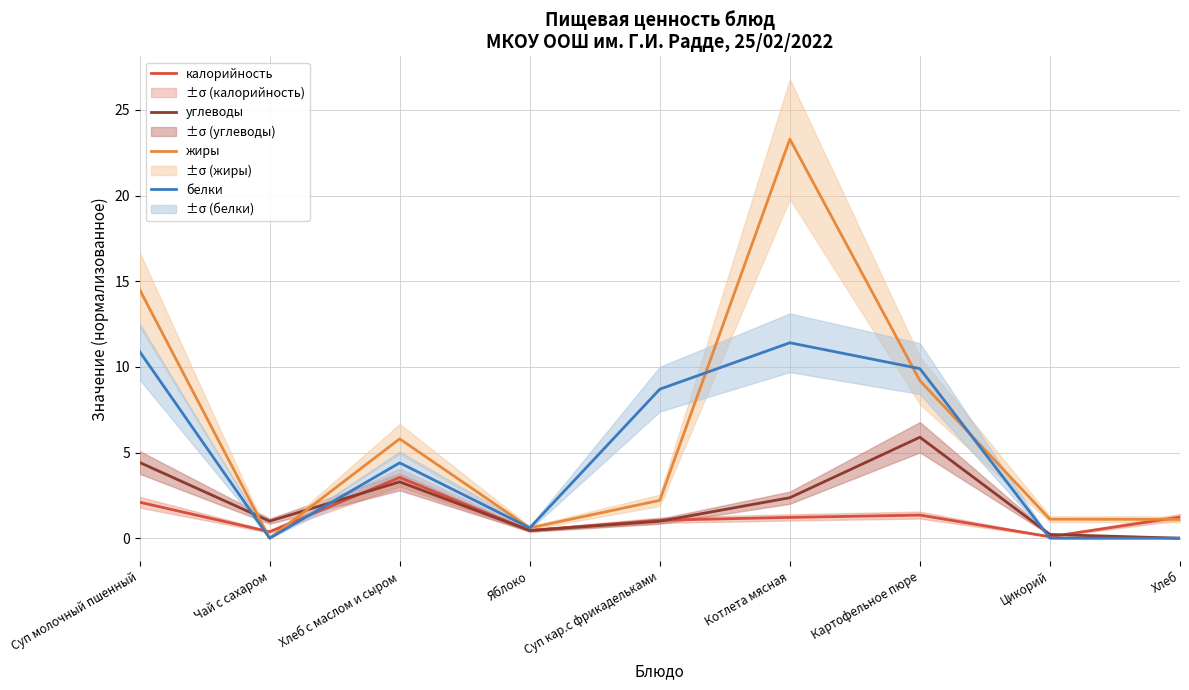

What is the difference between the maximum and second lowest values in the жиры series?

22.7